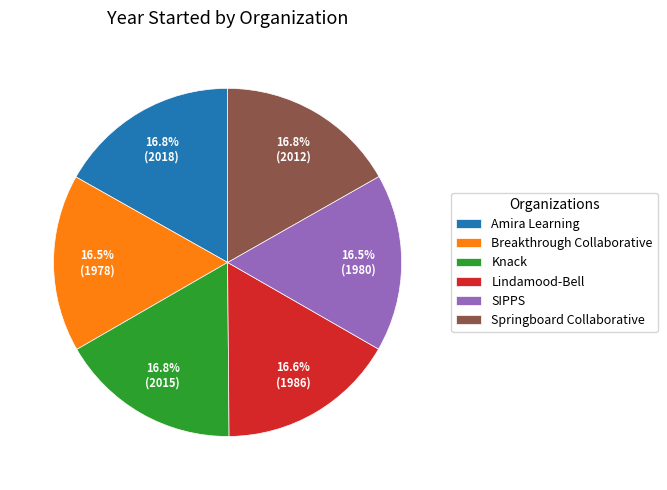

What is the total percentage of Amira Learning and SIPPS?

33.3%